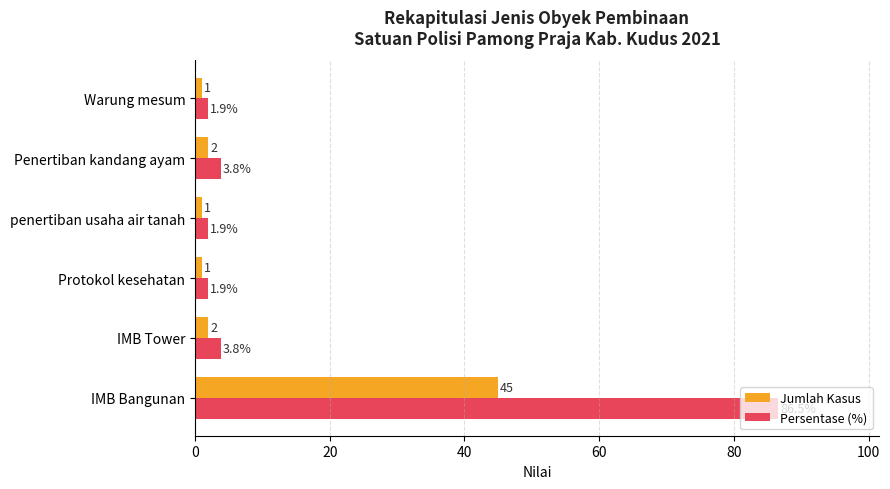

Which category has the highest value in the Jumlah Kasus series?

IMB Bangunan